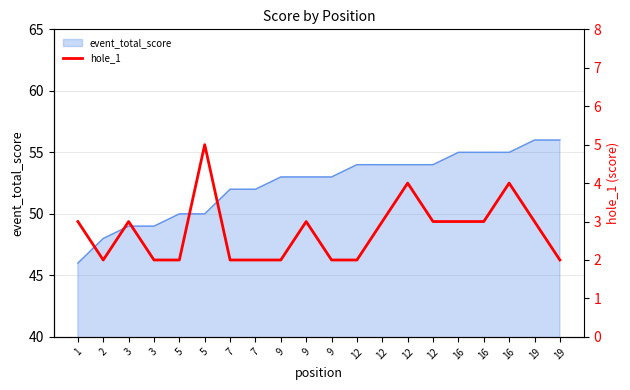

At which category does the data reach its first local valley?

2